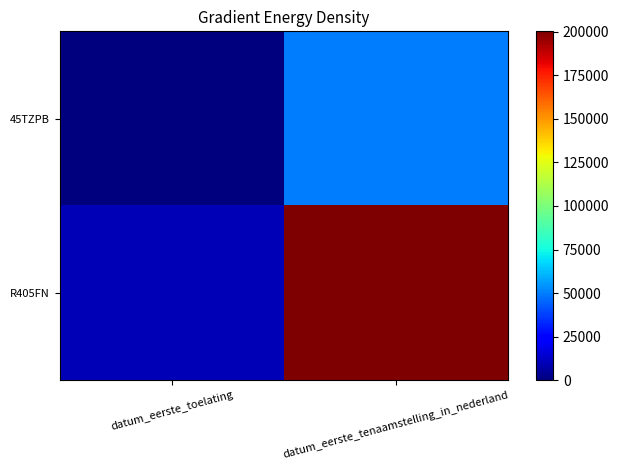

How many series are shown in this chart?

2